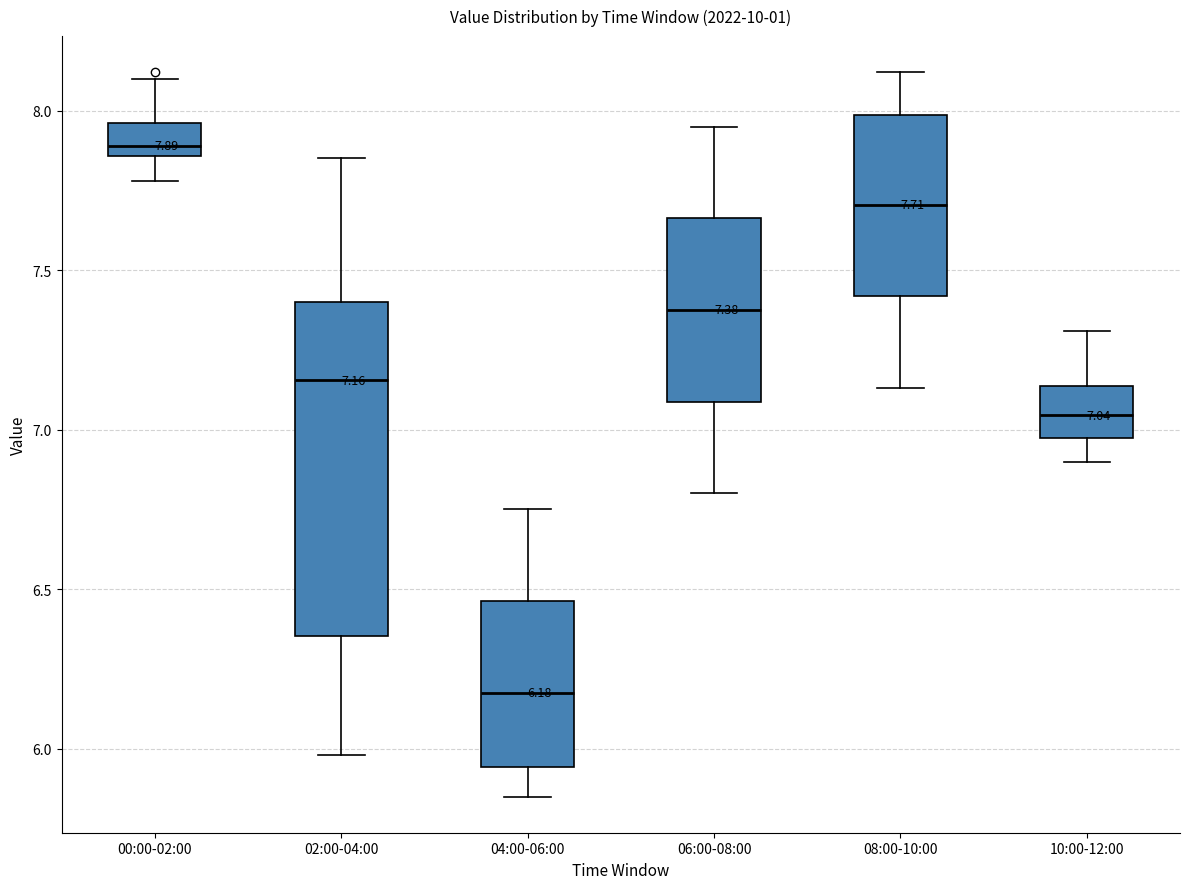

Which box is the tallest, from its lower edge to its upper edge?

02:00-04:00